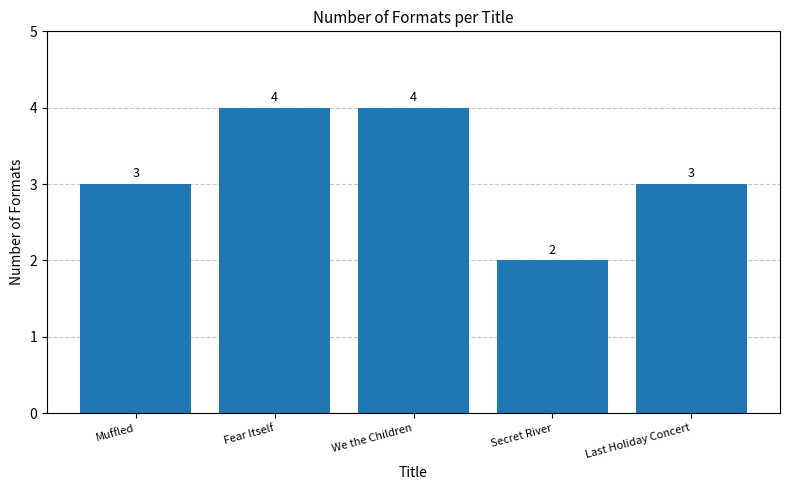

Count the number of data series in this chart.

1